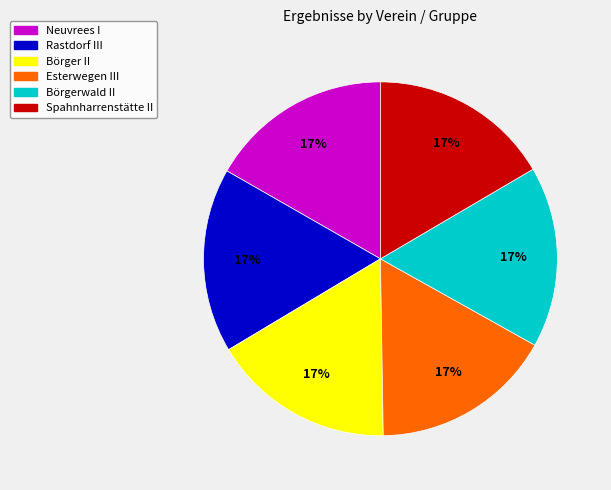

Is Börger II the majority of the pie?

No